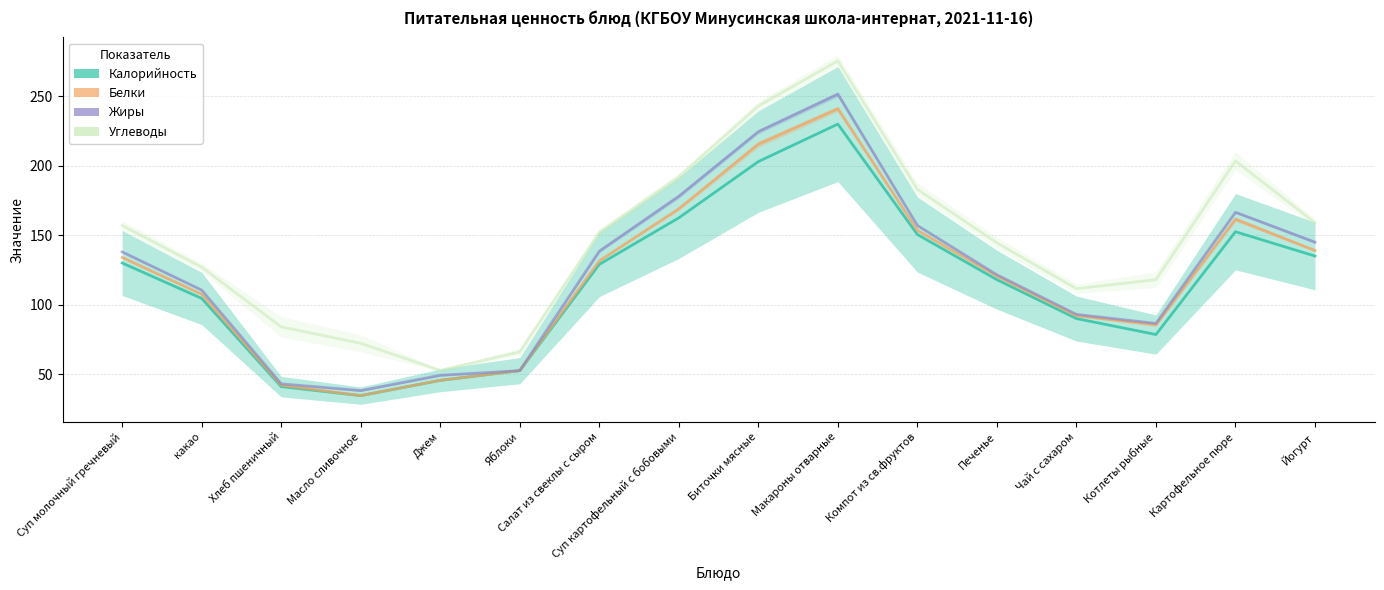

Which series has the largest range (max minus min)?

Углеводы